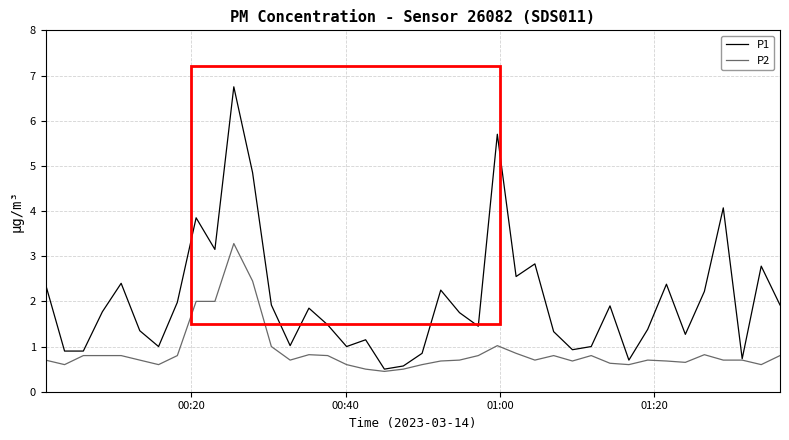

What is the minimum value for P1?

0.5